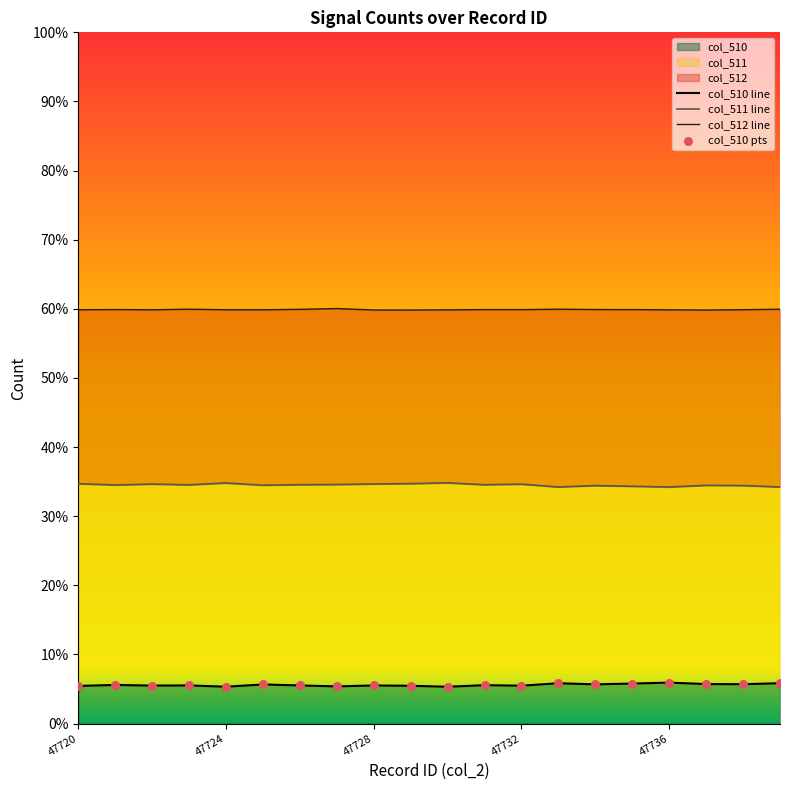

Is the value of col_512 at 47724 greater than the value of col_510 at 47734?

Yes